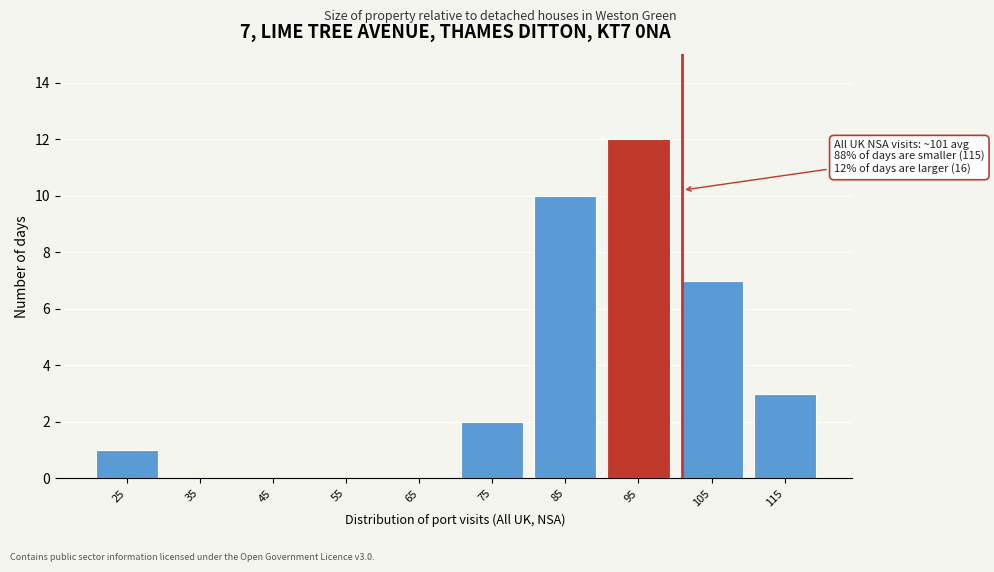

Reading right to left, transcribe all the data shown in this chart.

115=3	105=7	95=12	85=10	75=2	65=0	55=0	45=0	35=0	25=1